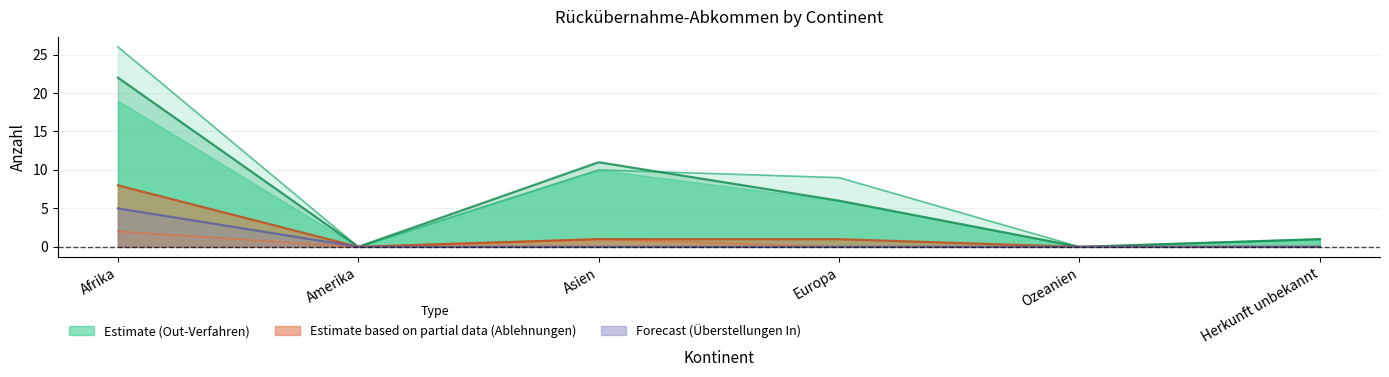

In Total Out-Verfahren, how many points are lower than both neighbors (excluding endpoints)?

2